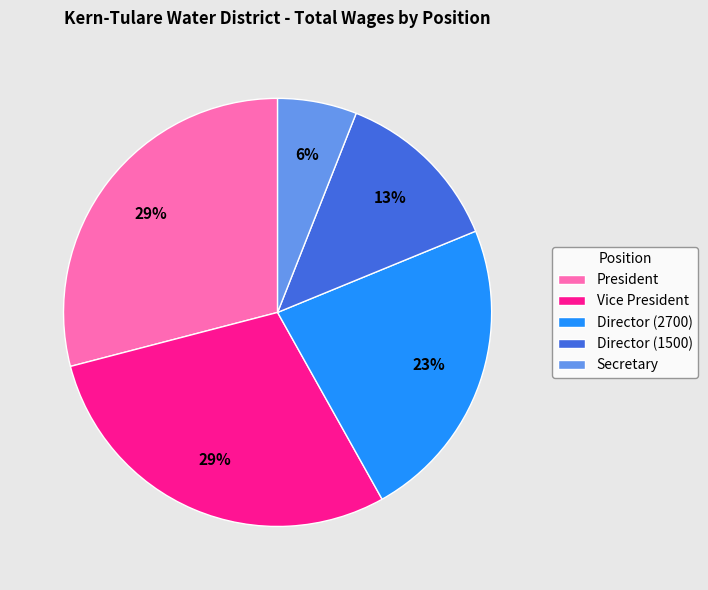

To the nearest percent, what percentage of the pie is Director (1500)?

13%